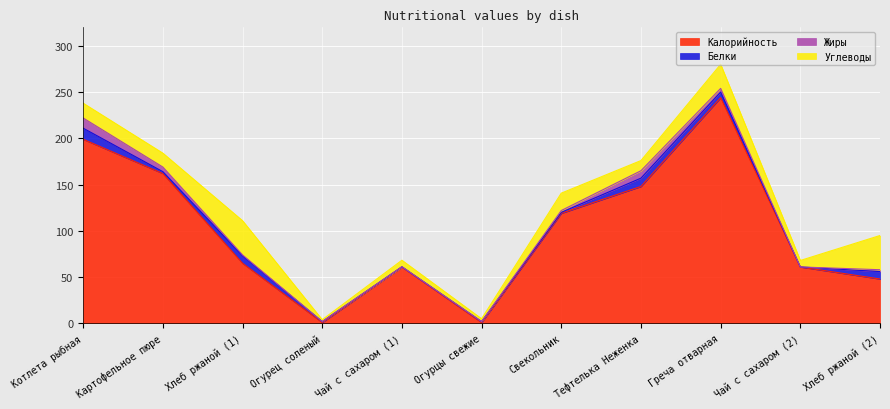

Which series has the largest total across all categories?

Калорийность